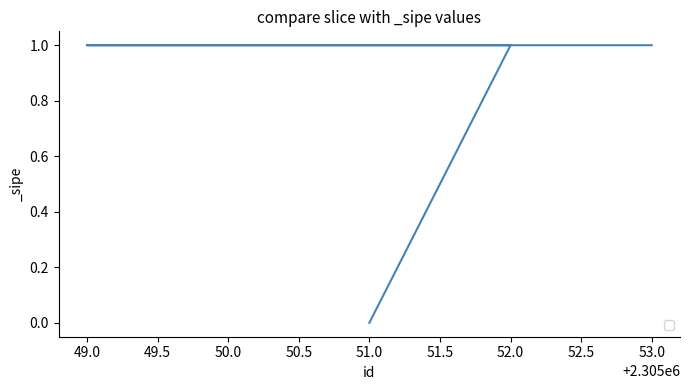

At which category does the chart reach its peak across all series?

52.0